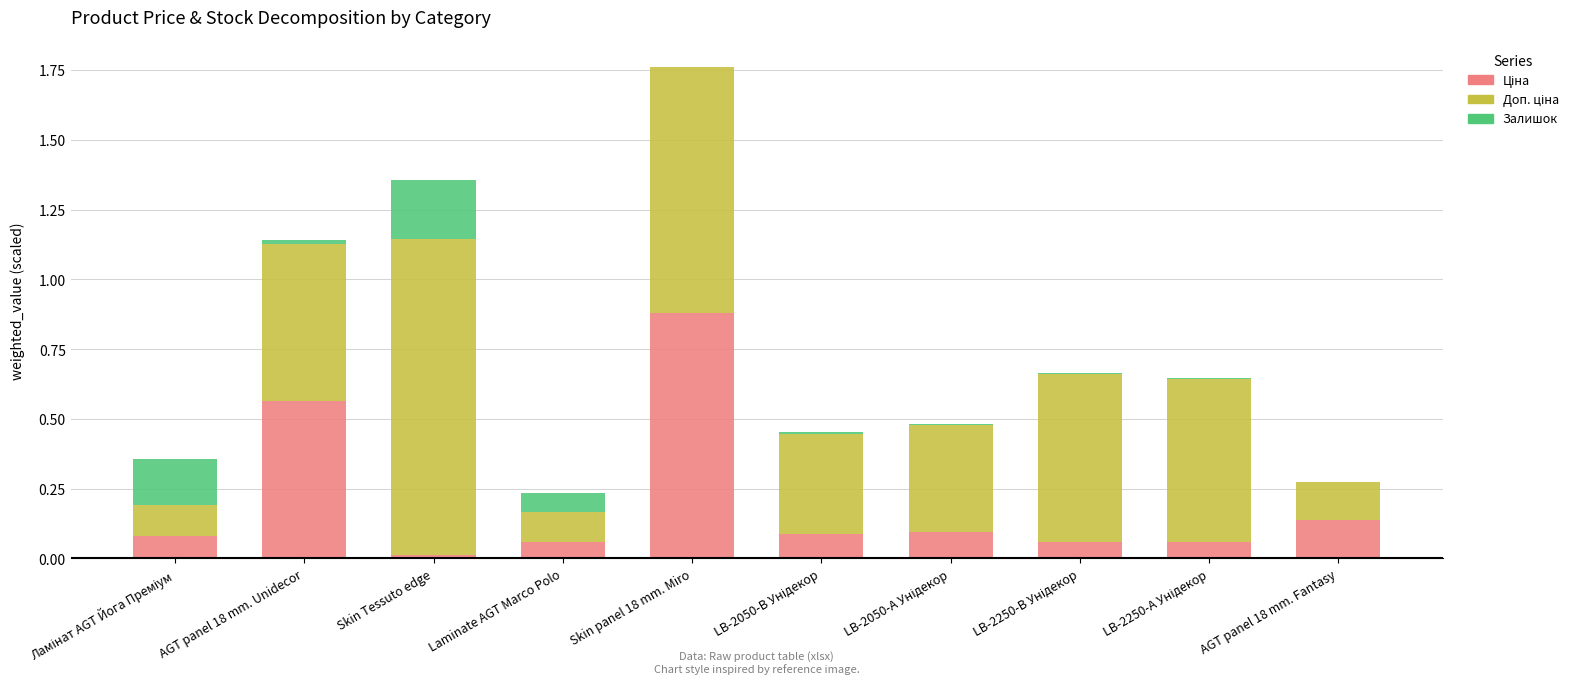

At which category is the sum across all series the highest?

Skin panel 18 mm. Miro